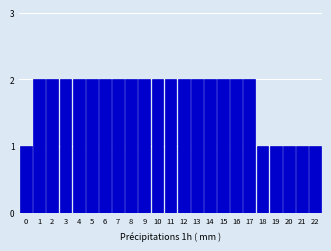

Reading left to right, extract all data points from this chart.

0=1	1=2	2=2	3=2	4=2	5=2	6=2	7=2	8=2	9=2	10=2	11=2	12=2	13=2	14=2	15=2	16=2	17=2	18=1	19=1	20=1	21=1	22=1